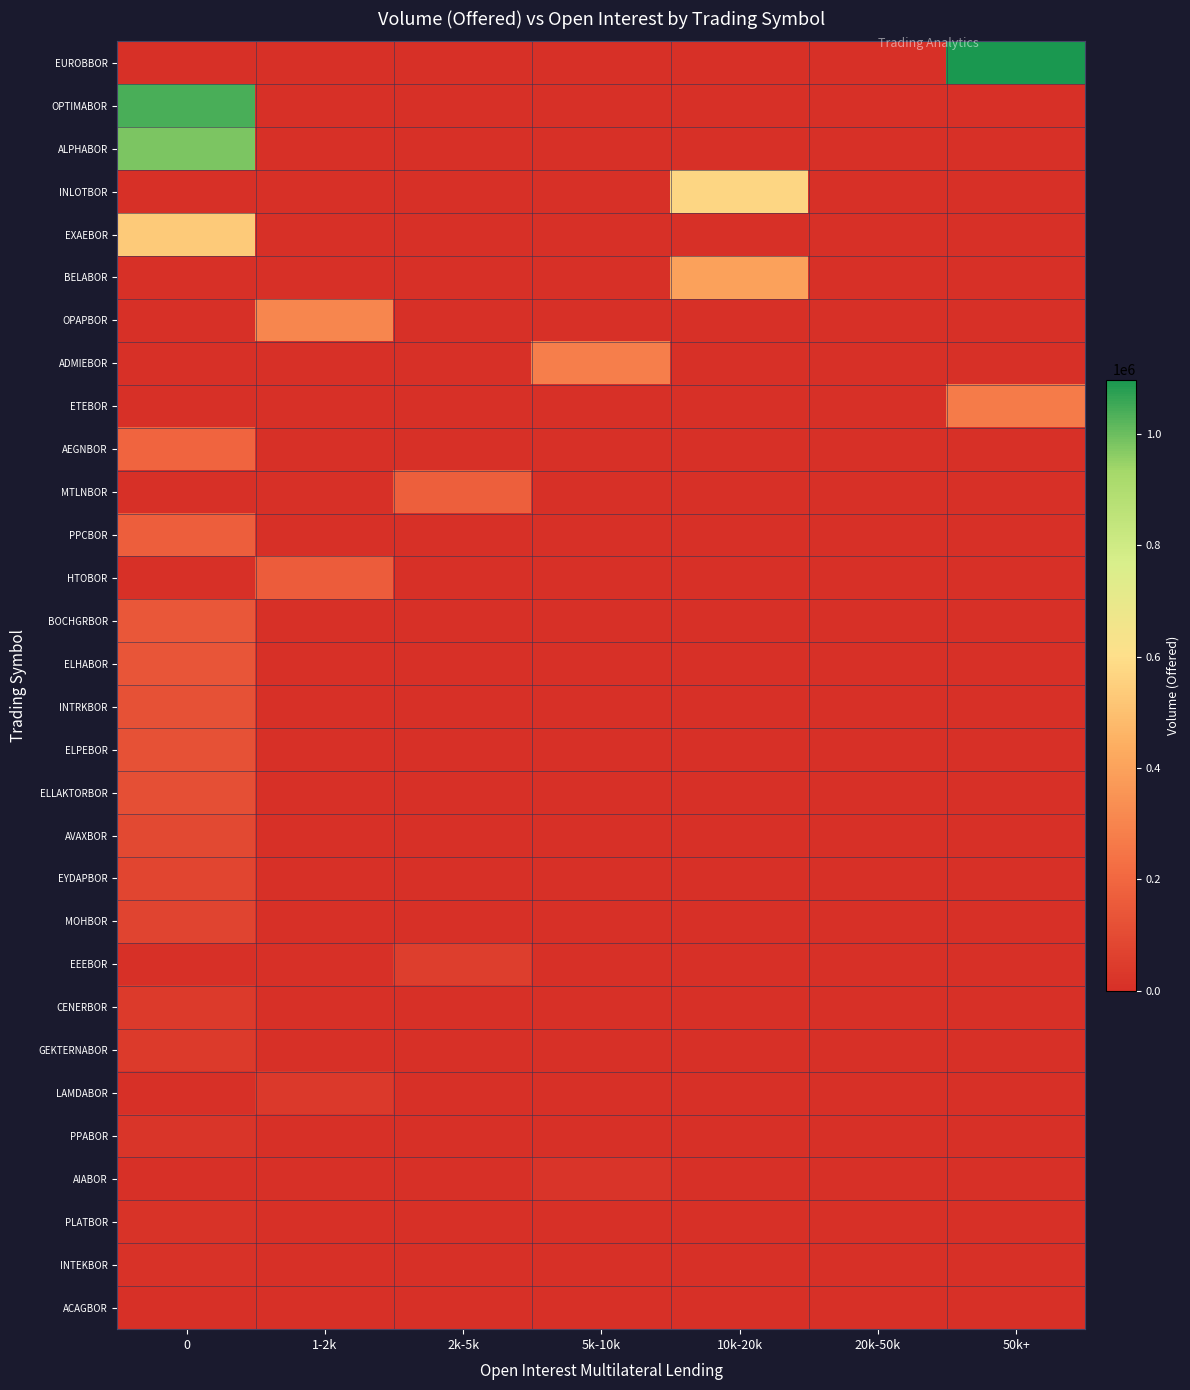

Which has a higher value, 1-2k or 10k-20k?

1-2k